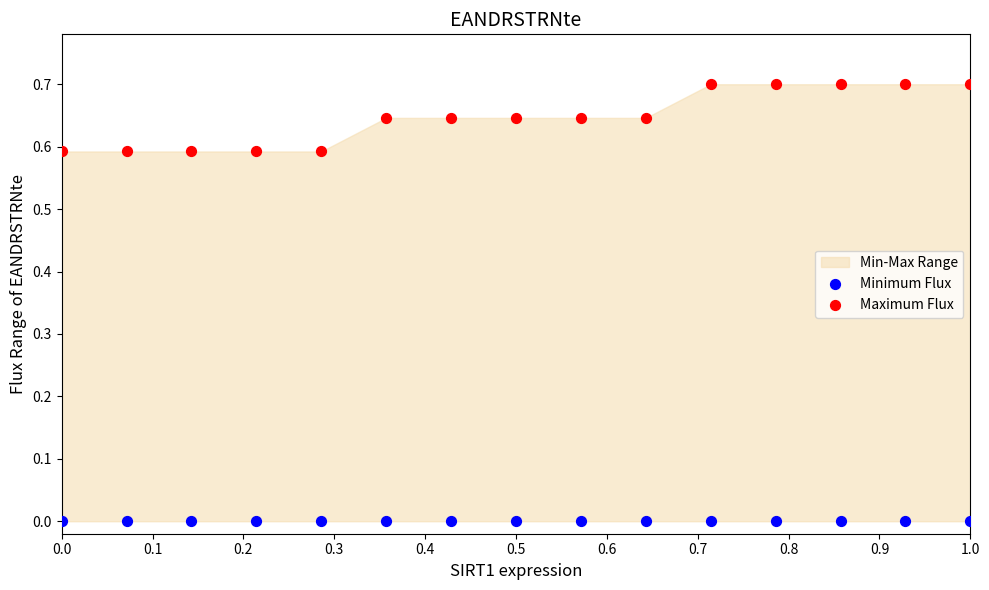

Which series contains the lowest Y value?

Minimum Flux